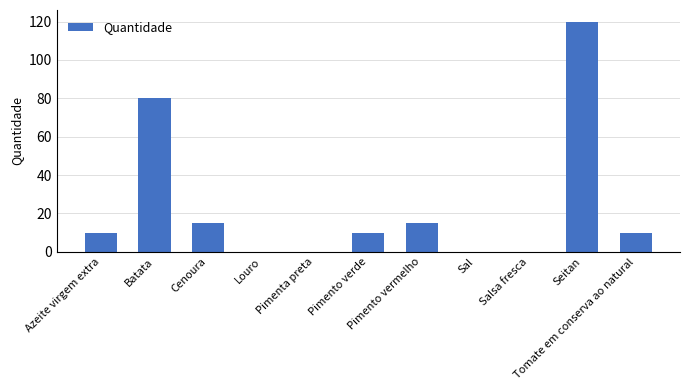

Does the chart contain stacked bars?

No